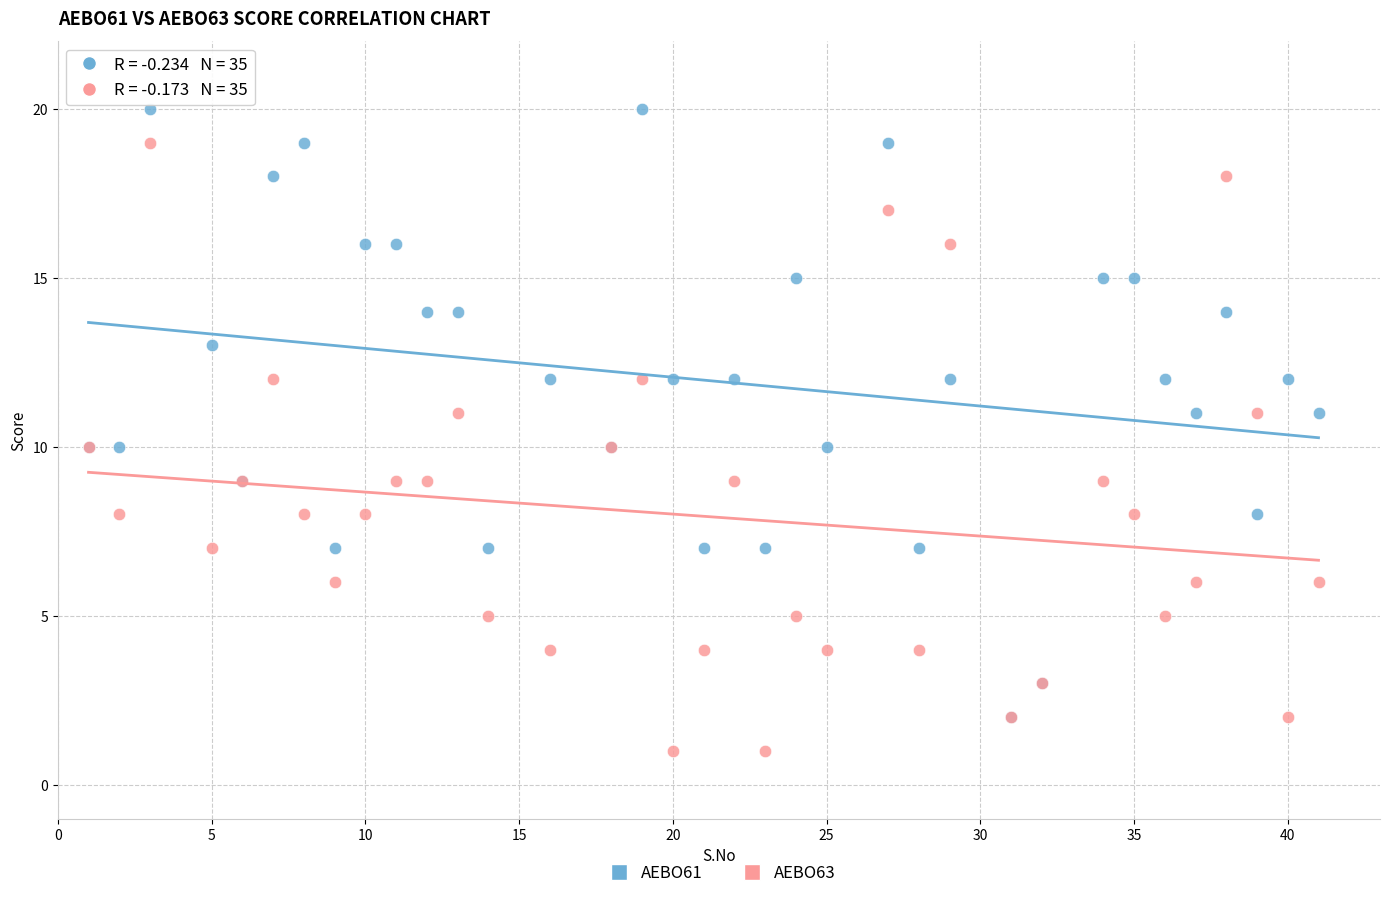

Which series contains the lowest Y value?

AEBO63